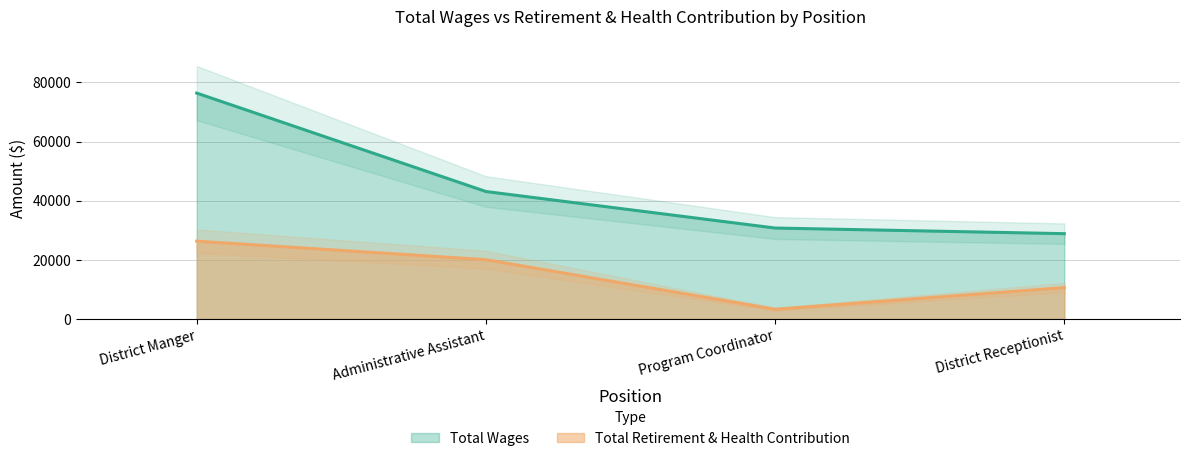

What position from the left is District Manger?

1